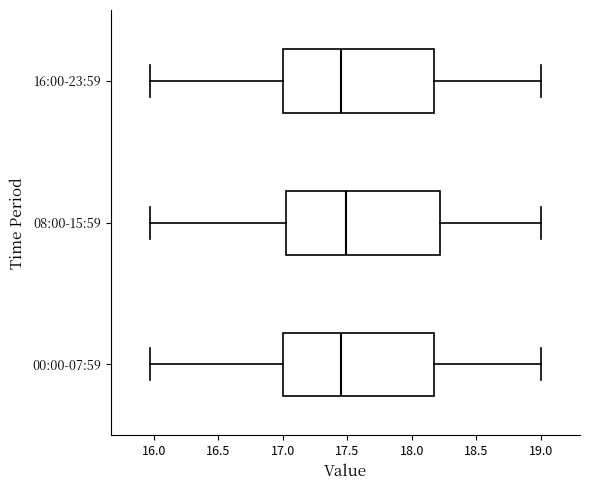

Reading bottom to top, read every box against the x-axis: the position of its median line, the range the box covers, and the ends of its whiskers. The values are not printed on the chart, so give them approximately, as read against the axis.

00:00-07:59: median 17.45, box 17.00 to 18.15, whiskers 15.95 to 19.00
08:00-15:59: median 17.50, box 17.00 to 18.20, whiskers 15.95 to 19.00
16:00-23:59: median 17.45, box 17.00 to 18.15, whiskers 15.95 to 19.00